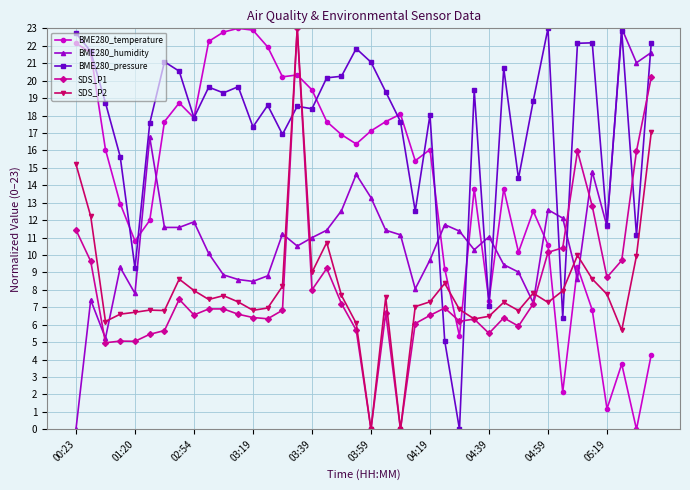

What is the value of the SDS_P2 point at the 7th from the left?

6.8